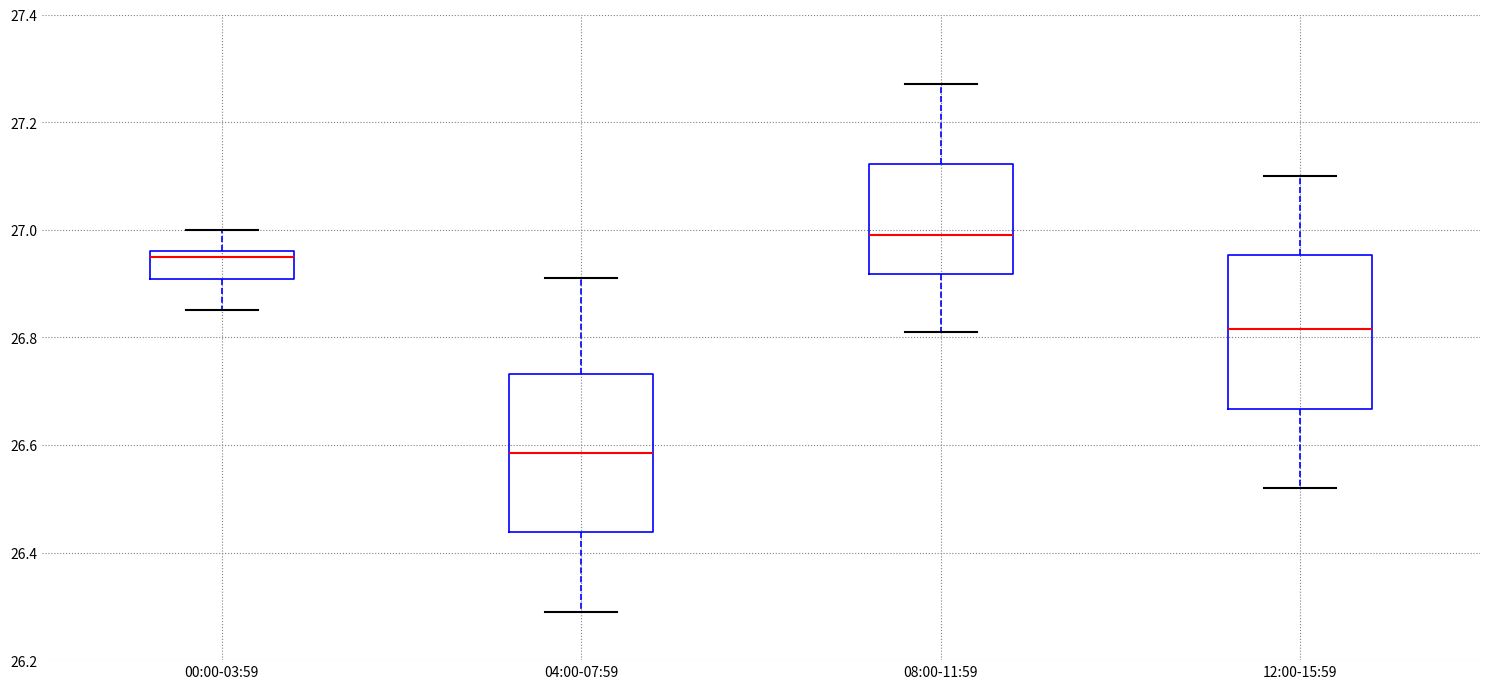

Where does the lower whisker of the box for 04:00-07:59 end on the y-axis? The values are not printed on the chart, so give them approximately, as read against the axis.

26.30